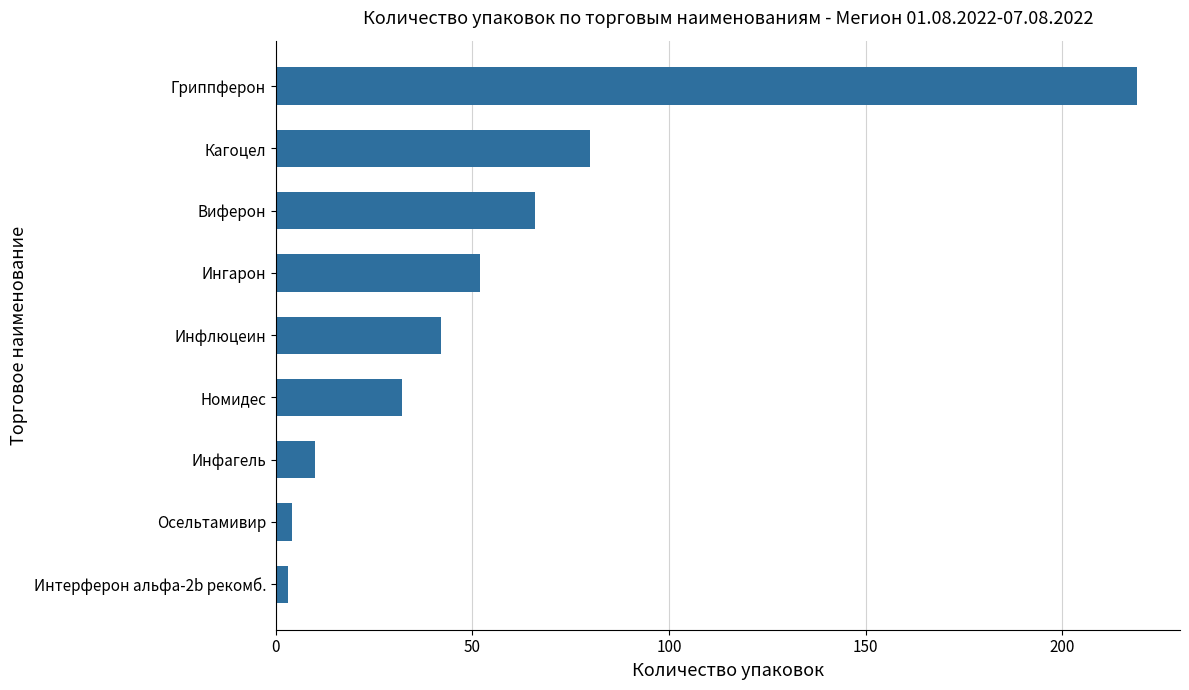

How many data points are less than 42?

4